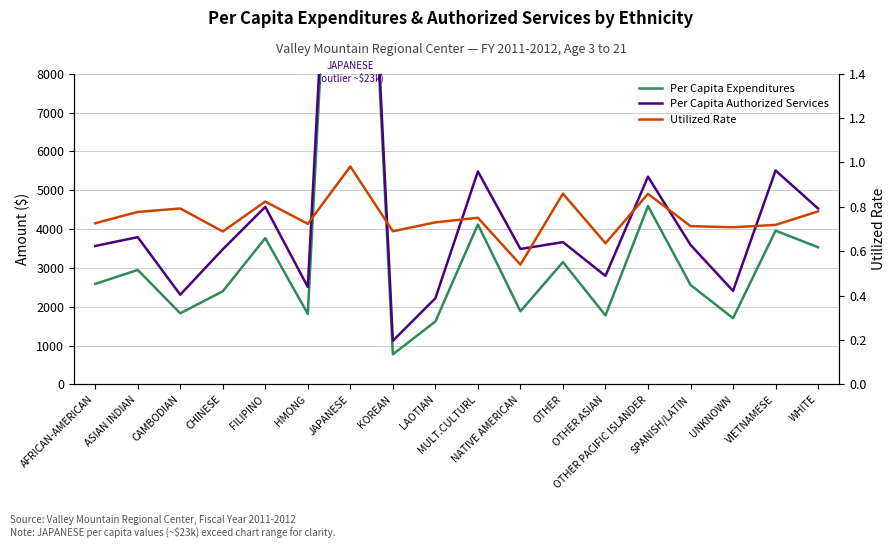

The Utilized Rate series shows 0.5 at VIETNAMESE. True or false?

False